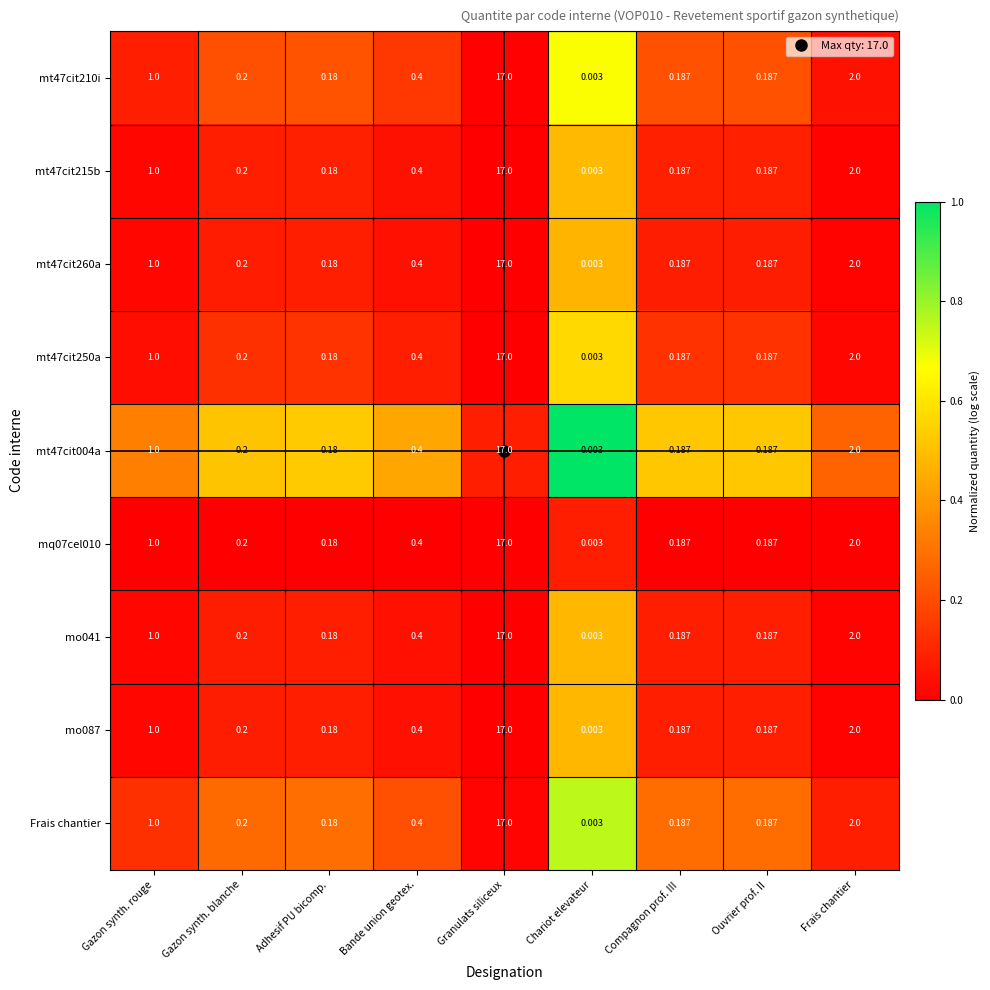

At how many categories does at least one series exceed 0?

9